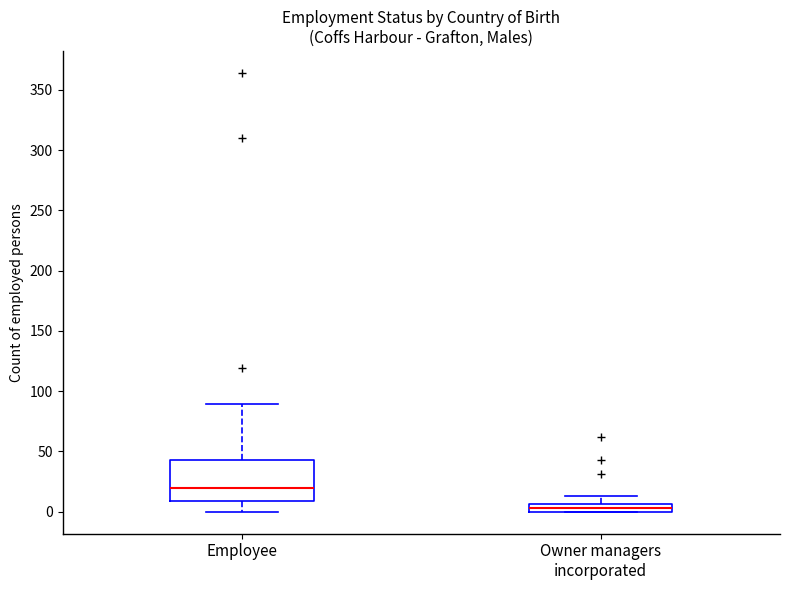

Where does the lower whisker of the box for Employee end on the y-axis? The values are not printed on the chart, so give them approximately, as read against the axis.

0